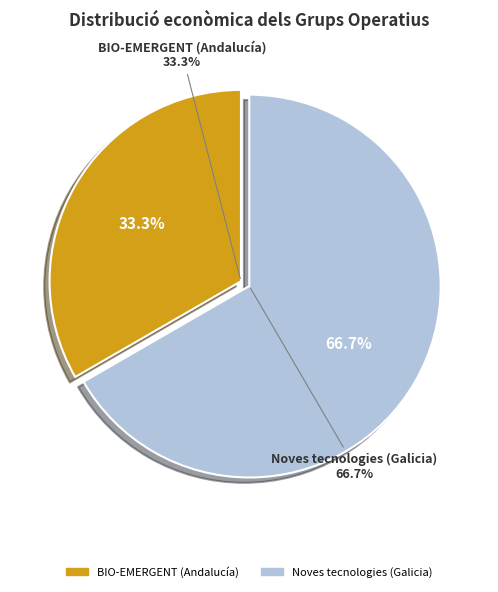

Does BIO-EMERGENT (Andalucía) account for over 50% of the chart?

No